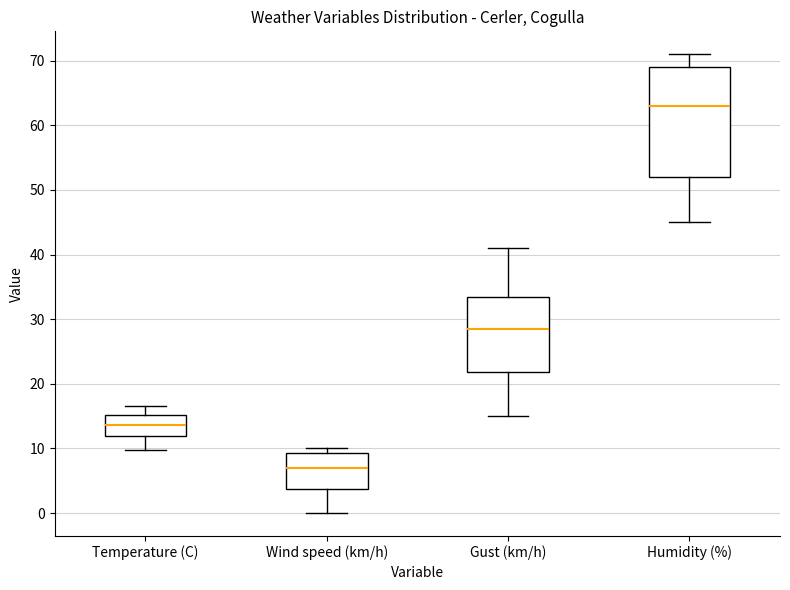

Where is the lower edge of the box for Temperature (C) on the y-axis? The values are not printed on the chart, so give them approximately, as read against the axis.

12